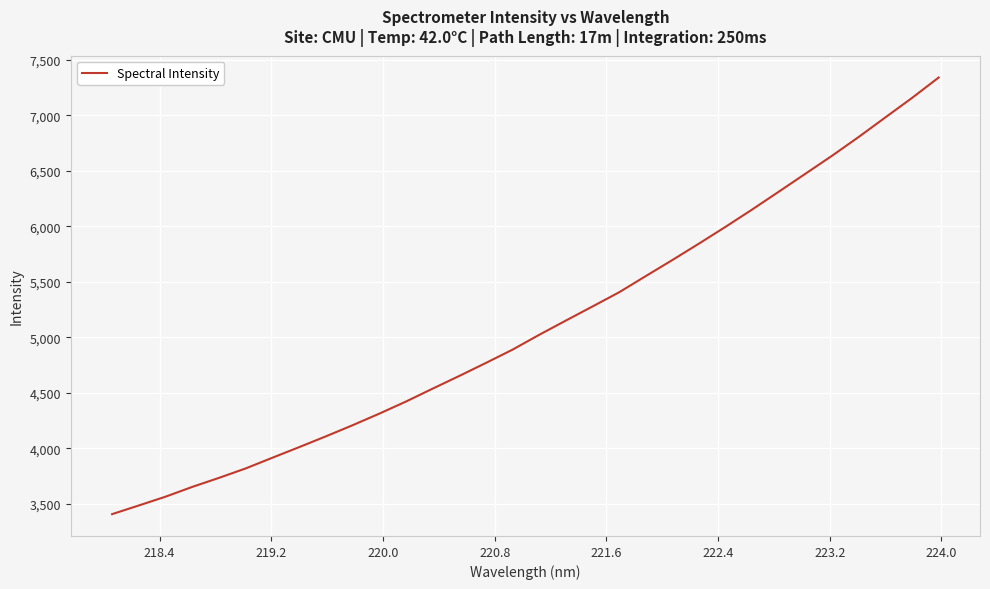

What is the difference between the maximum and minimum values?

3931.0